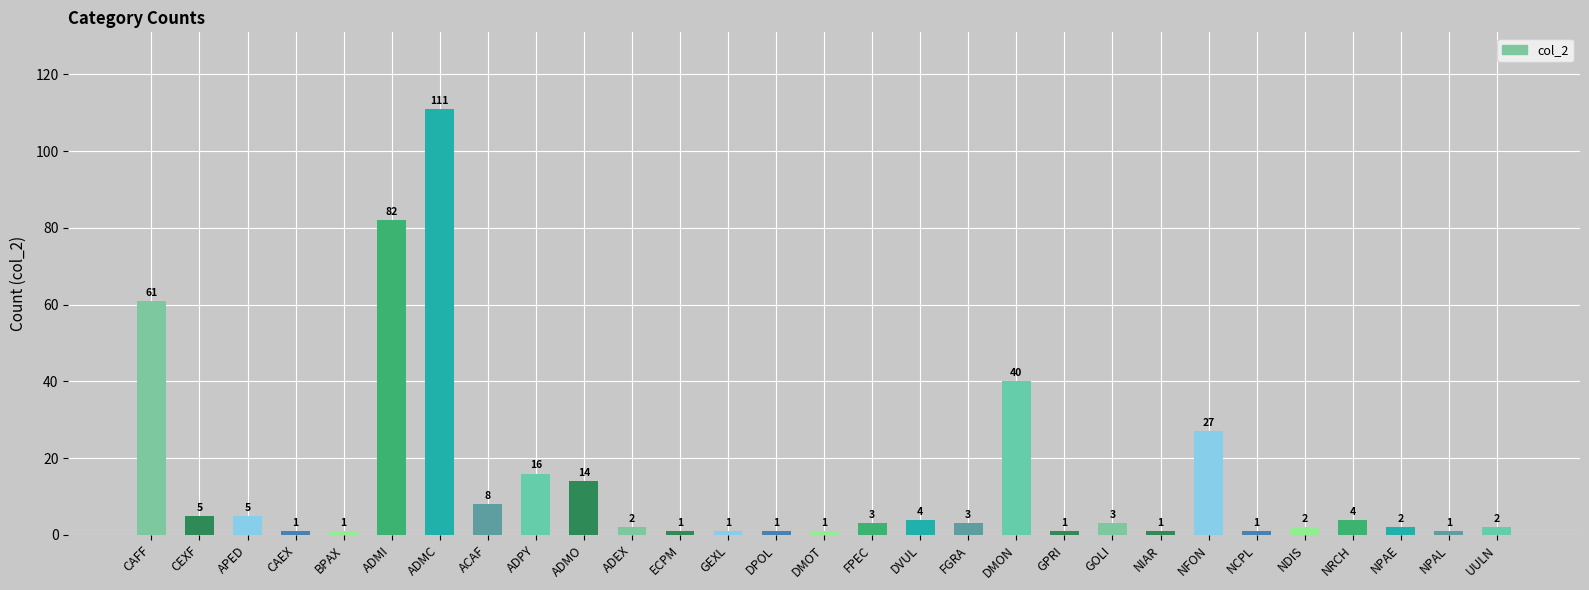

What is the greatest value displayed?

111